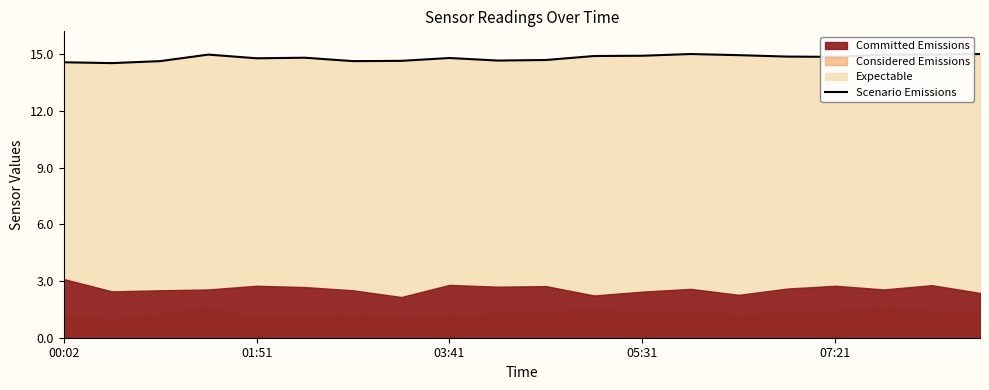

What is the minimum value shown in the chart?

14.5